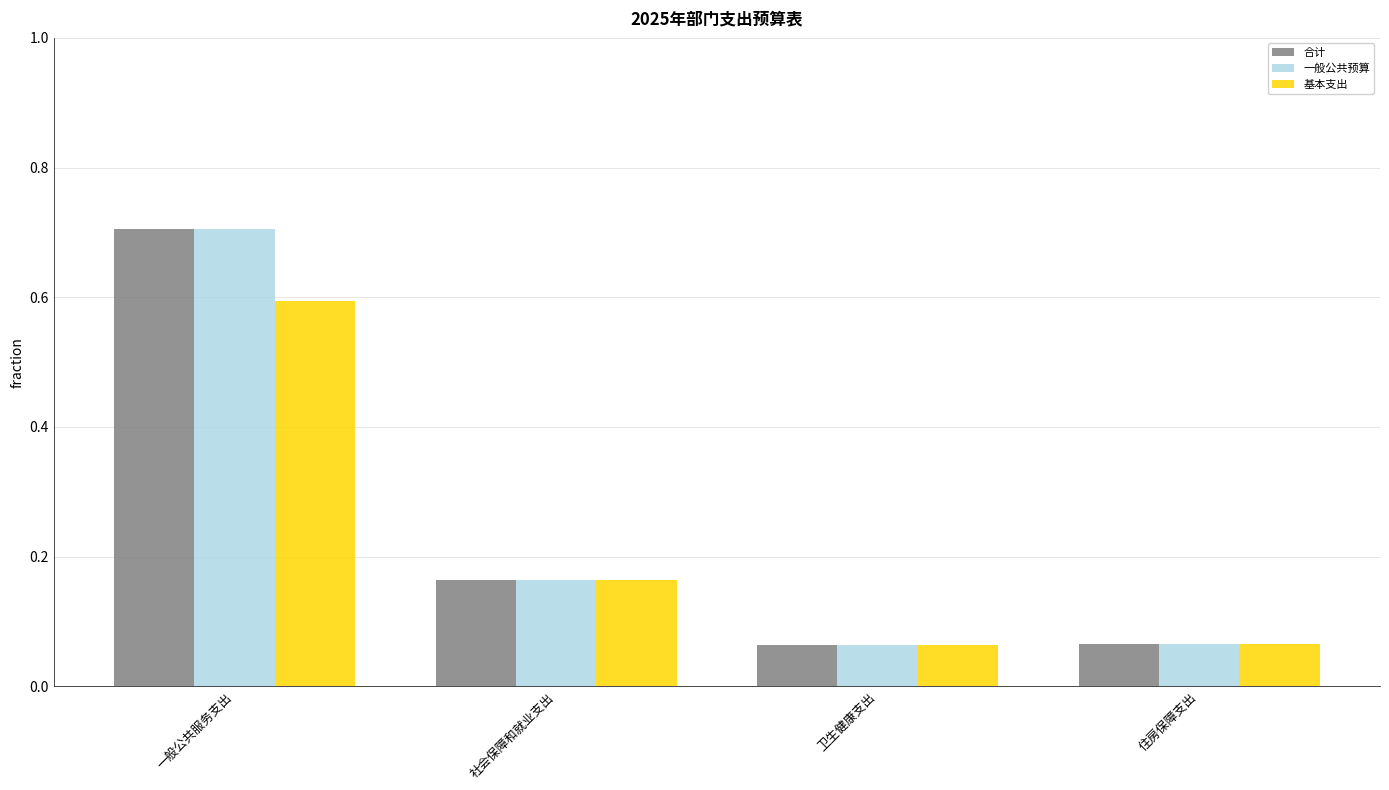

What is the label of the 1st bar from the right?

住房保障支出